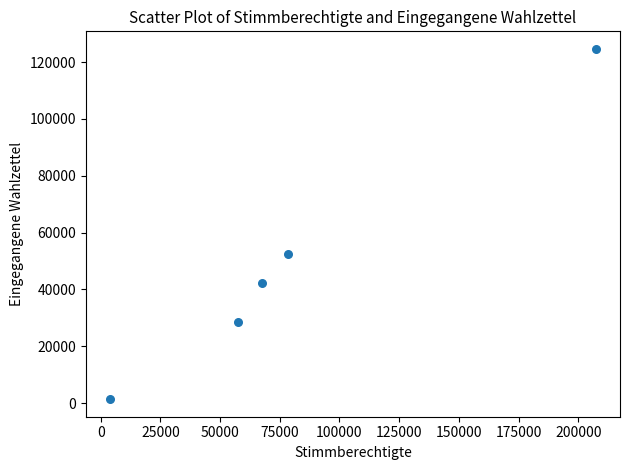

What Y value in the scatter plot is closest to 63018?

52602